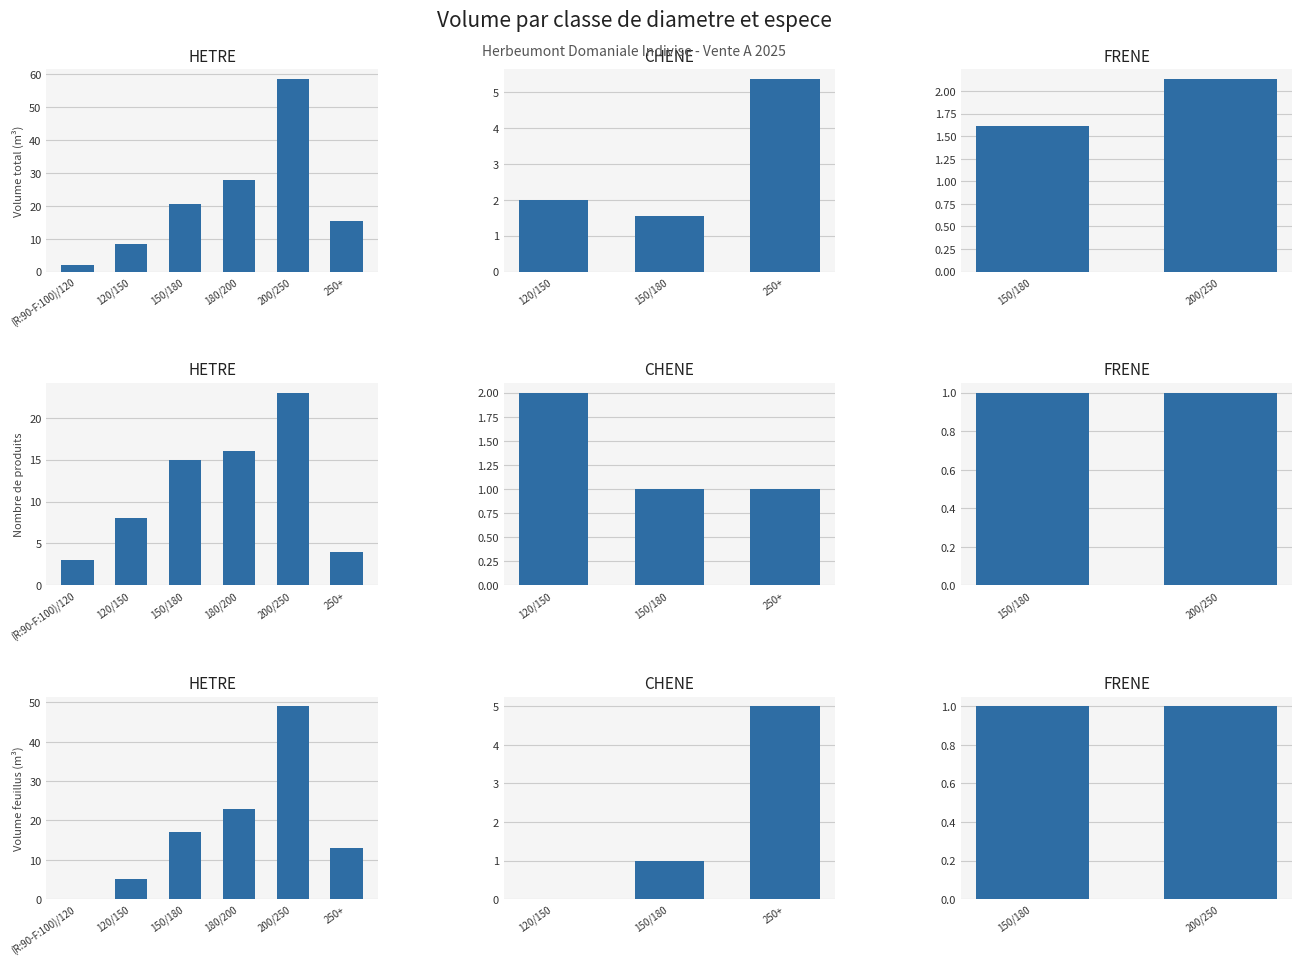

Does the chart contain stacked bars?

No